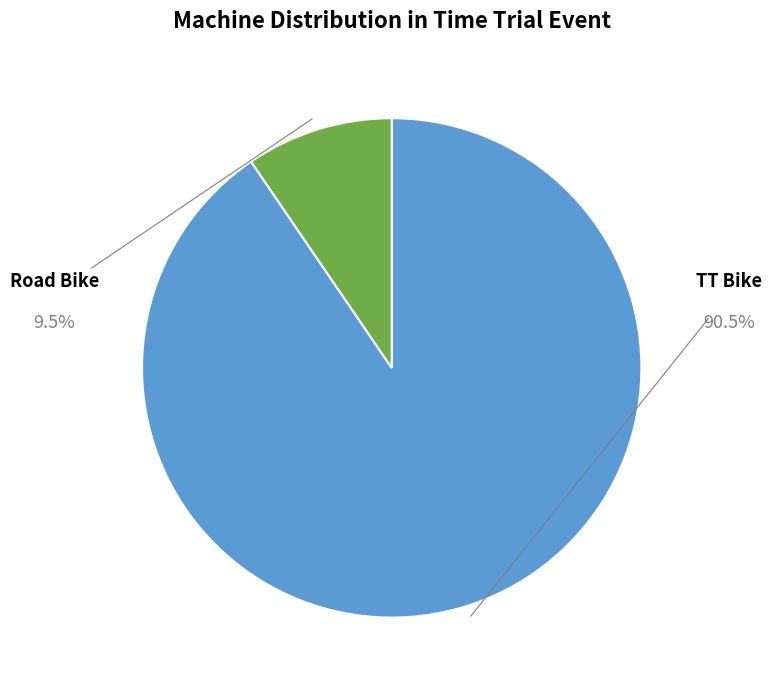

Combined, what portion of the pie is Road Bike and TT Bike?

100.0%